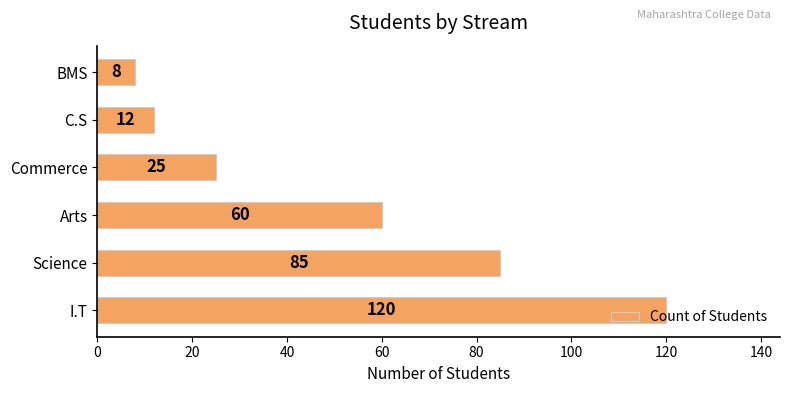

What is the minimum value shown in the chart?

8